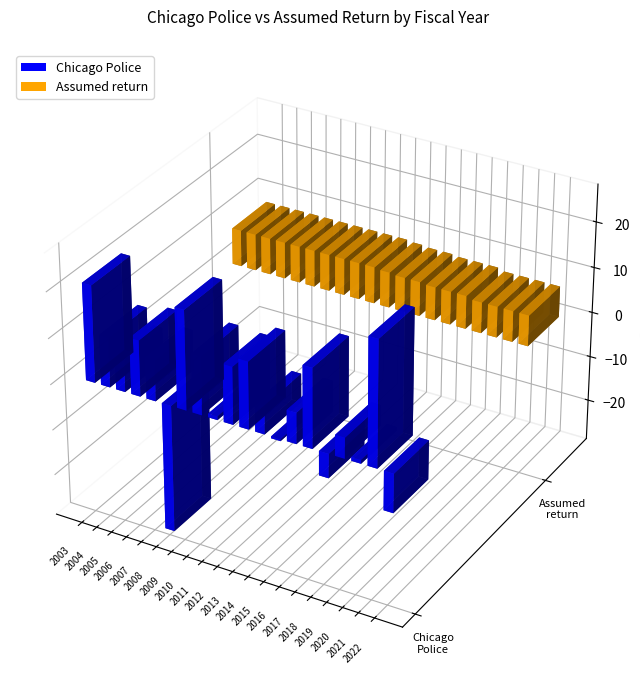

What value does the Assumed return series have at 2013?

7.8